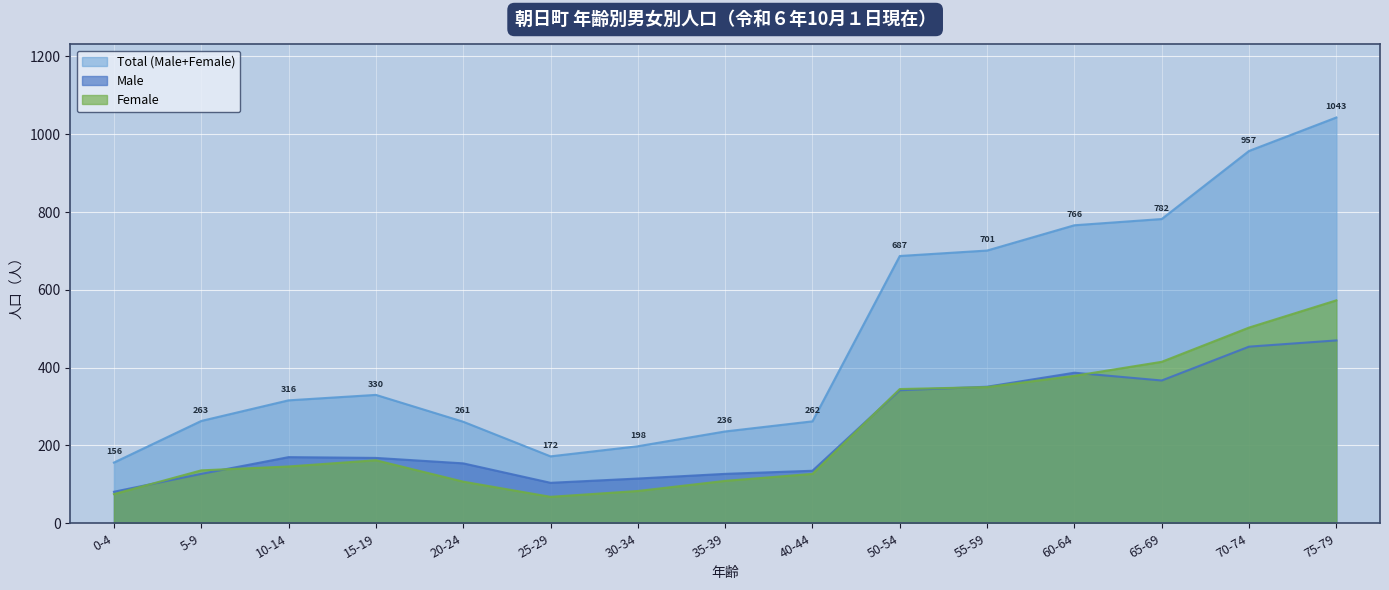

Reading left to right, list all the values displayed in this chart.

Total (Male+Female): 0-4=156	5-9=263	10-14=316	15-19=330	20-24=261	25-29=172	30-34=198	35-39=236	40-44=262	50-54=687	55-59=701	60-64=766	65-69=782	70-74=957	75-79=1043
Male: 0-4=81	5-9=127	10-14=170	15-19=168	20-24=154	25-29=104	30-34=115	35-39=127	40-44=135	50-54=342	55-59=351	60-64=387	65-69=367	70-74=454	75-79=470
Female: 0-4=75	5-9=136	10-14=146	15-19=162	20-24=107	25-29=68	30-34=83	35-39=109	40-44=127	50-54=345	55-59=350	60-64=379	65-69=415	70-74=503	75-79=573